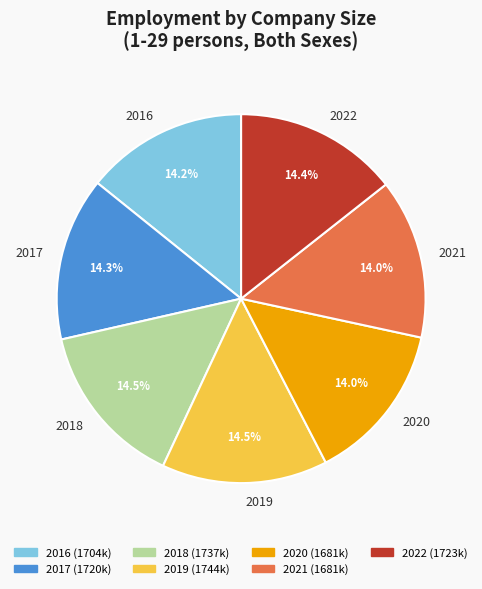

To the nearest percent, what percentage of the pie is 2016?

14%